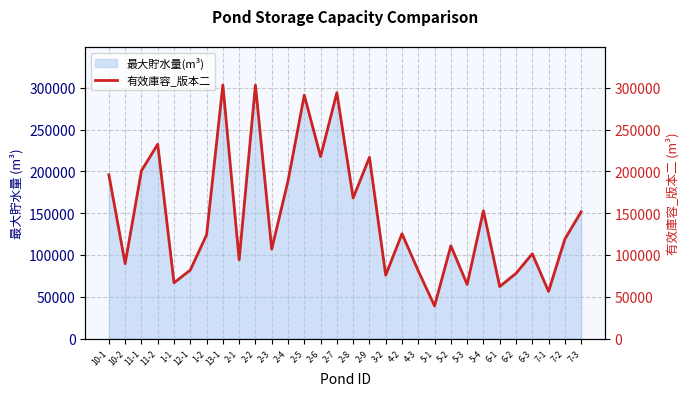

What is the label of the 1st point from the left?

10-1